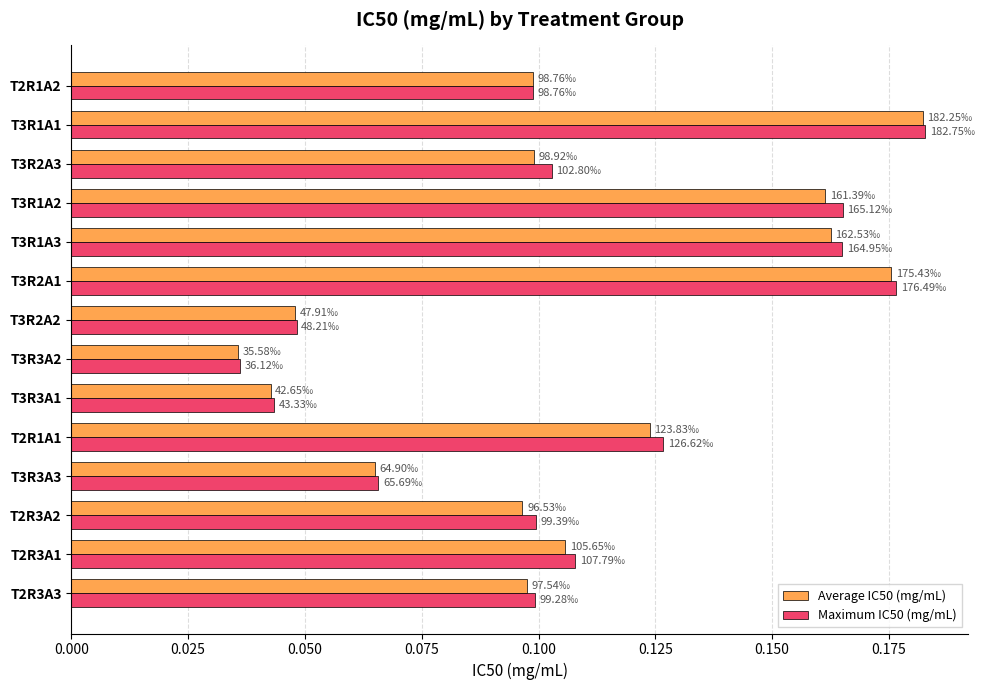

What is the sum of the Maximum IC50 (mg/mL) values at T2R1A2 and T3R1A2?

0.3